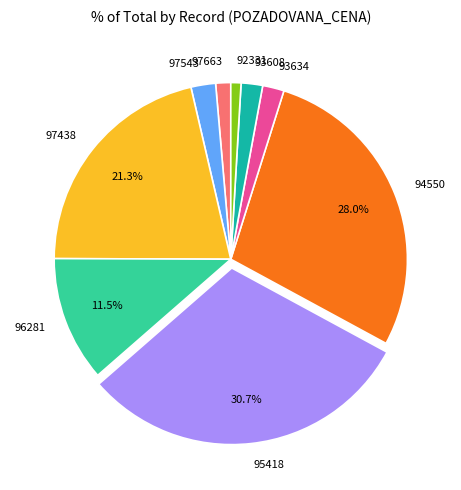

How many segments does this pie chart have?

9